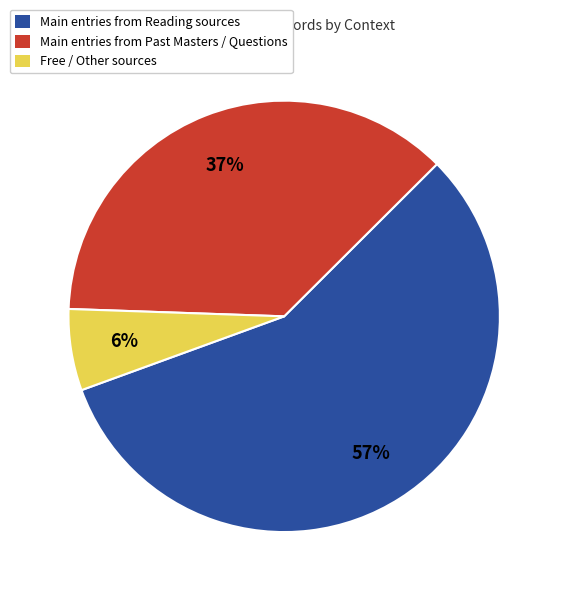

Is it true that Main entries from Past Masters / Questions is 37% of the pie?

True